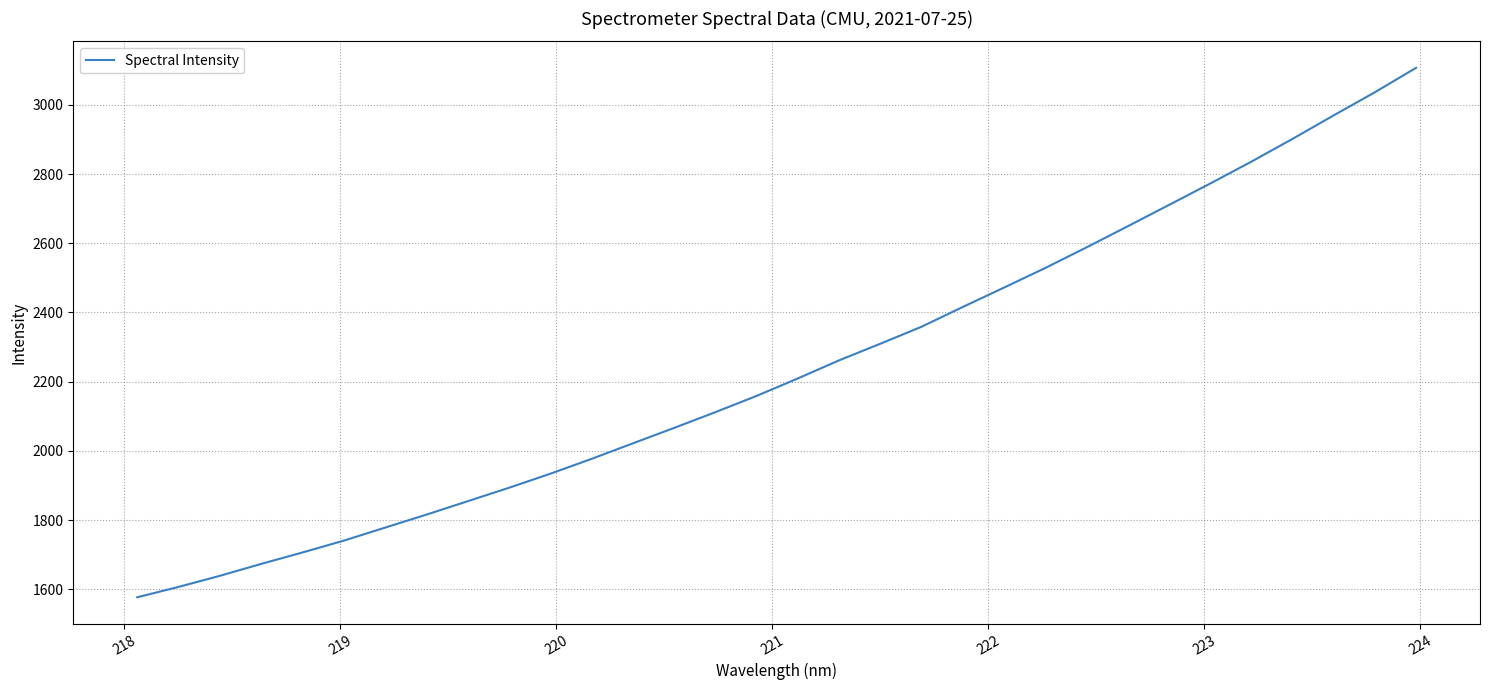

What is the difference between the maximum and minimum values?

1529.9